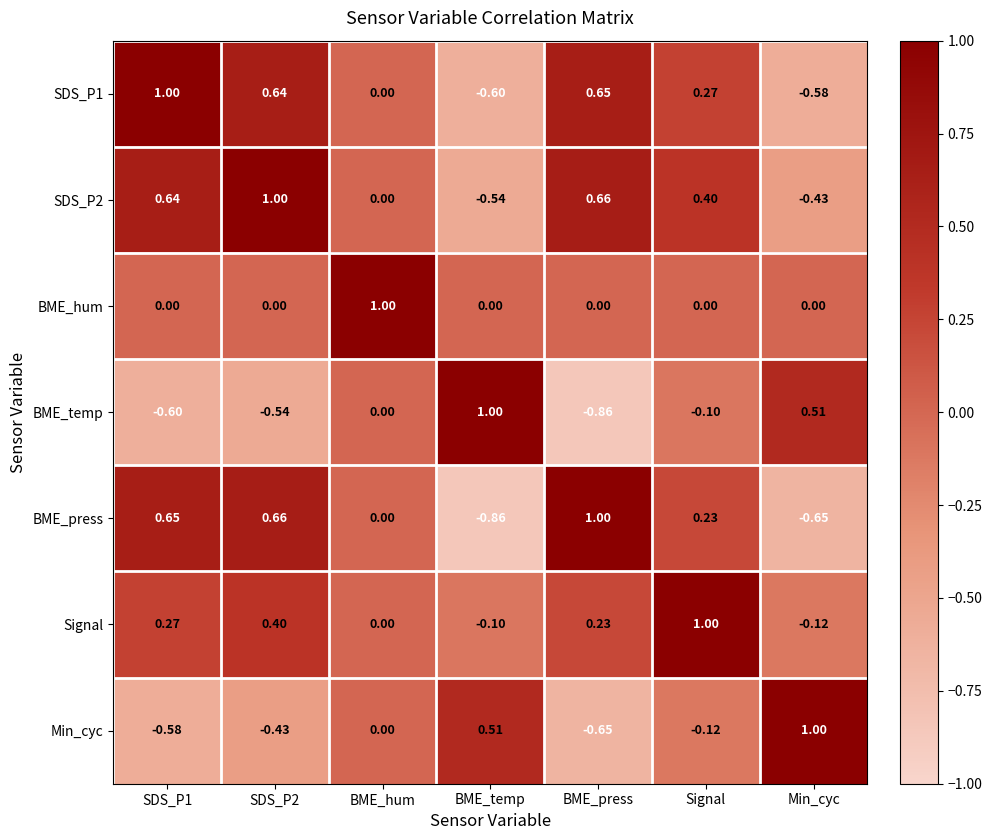

At which label is SDS_P1 closest to 0?

BME_hum